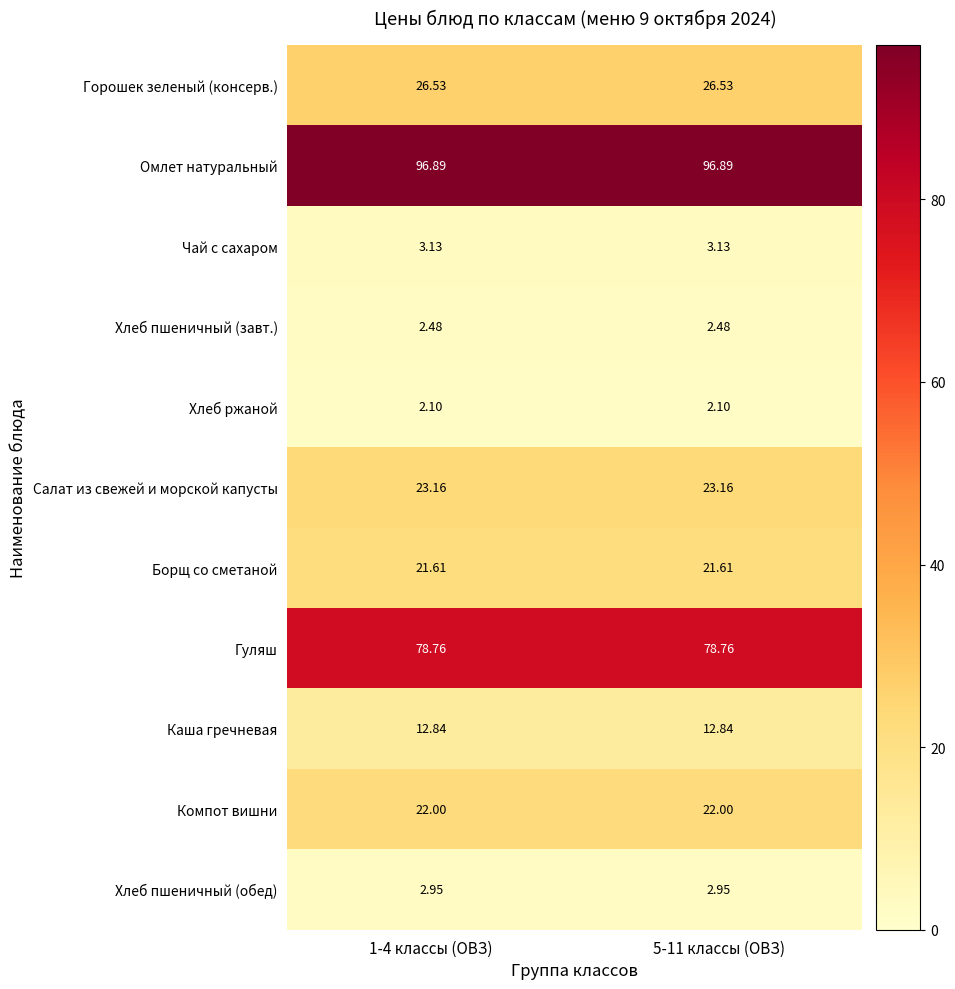

Rank the series by their maximum value, from highest to lowest.

Омлет натуральный, Гуляш, Горошек зеленый (консерв.), Салат из свежей и морской капусты, Компот вишни, Борщ со сметаной, Каша гречневая, Чай с сахаром, Хлеб пшеничный (обед), Хлеб пшеничный (завт.), Хлеб ржаной